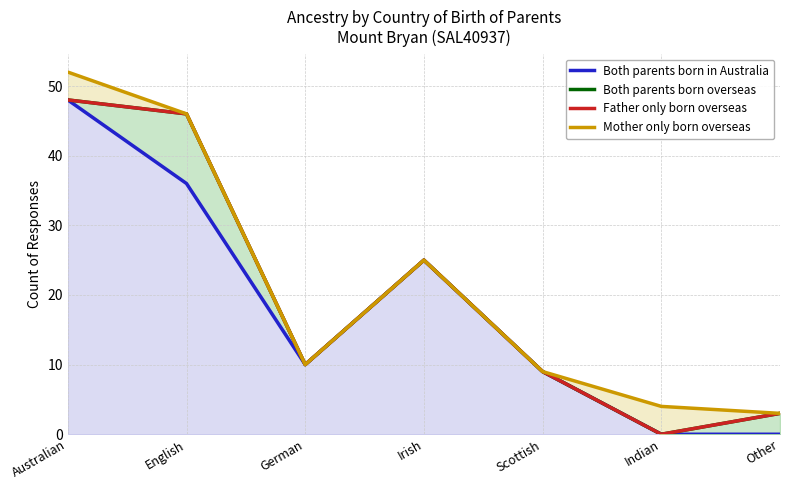

True or false: Mother only born overseas and Both parents born in Australia intersect in this chart.

False